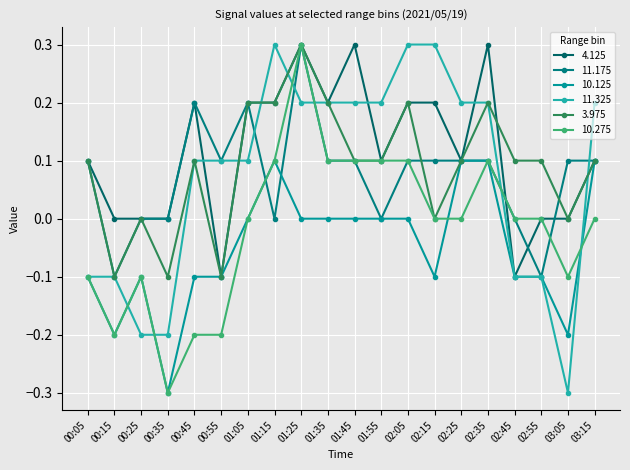

Reading left to right, what are all the values shown in this chart?

4.125: 0.1	0.0	0.0	0.0	0.2	-0.1	0.2	0.2	0.3	0.2	0.3	0.1	0.2	0.2	0.1	0.3	-0.1	0.0	0.0	0.1
11.175: 0.1	-0.1	0.0	0.0	0.2	0.1	0.2	-0.0	0.3	0.1	0.1	0.0	0.1	0.1	0.1	0.1	-0.0	-0.1	0.1	0.1
10.125: -0.1	-0.2	-0.1	-0.3	-0.1	-0.1	-0.0	0.1	0.0	-0.0	-0.0	-0.0	-0.0	-0.1	0.1	0.1	-0.1	-0.1	-0.2	0.1
11.325: -0.1	-0.1	-0.2	-0.2	0.1	0.1	0.1	0.3	0.2	0.2	0.2	0.2	0.3	0.3	0.2	0.2	-0.1	-0.1	-0.3	0.2
3.975: 0.1	-0.1	0.0	-0.1	0.1	-0.1	0.2	0.2	0.3	0.2	0.1	0.1	0.2	0.0	0.1	0.2	0.1	0.1	-0.0	0.1
10.275: -0.1	-0.2	-0.1	-0.3	-0.2	-0.2	-0.0	0.1	0.3	0.1	0.1	0.1	0.1	-0.0	0.0	0.1	0.0	-0.0	-0.1	0.0